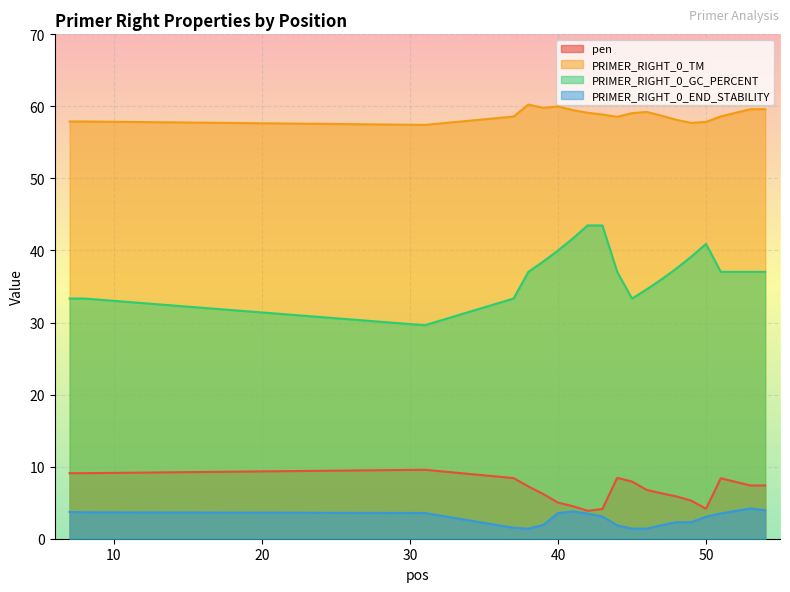

Where is PRIMER_RIGHT_0_END_STABILITY nearest to the value 2?

39